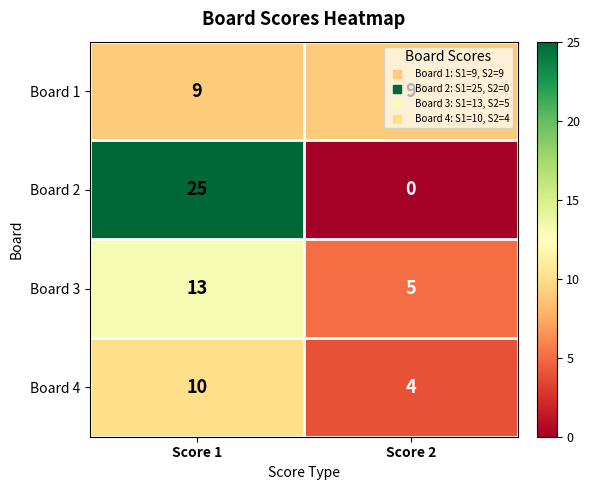

At which category does the chart reach its minimum across all series?

Score 2